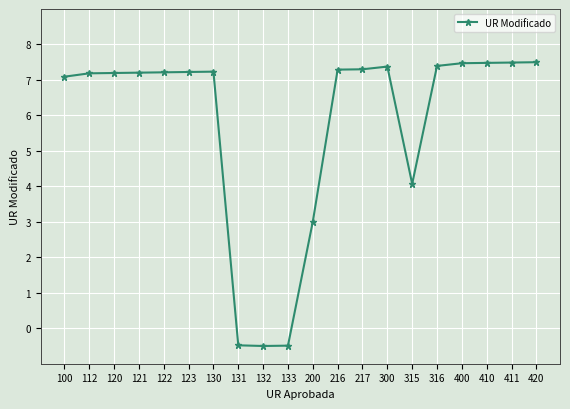

Reading right to left, transcribe all the data shown in this chart.

7.5	7.5	7.5	7.5	7.4	4.1	7.4	7.3	7.3	3.0	-0.5	-0.5	-0.5	7.2	7.2	7.2	7.2	7.2	7.2	7.1